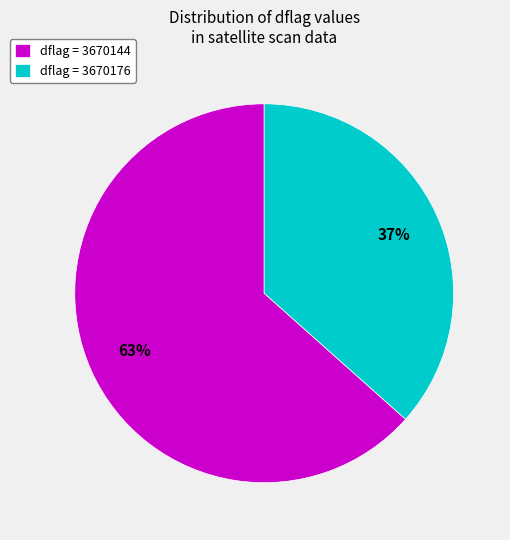

True or false: dflag = 3670144 accounts for 69% of the total.

False